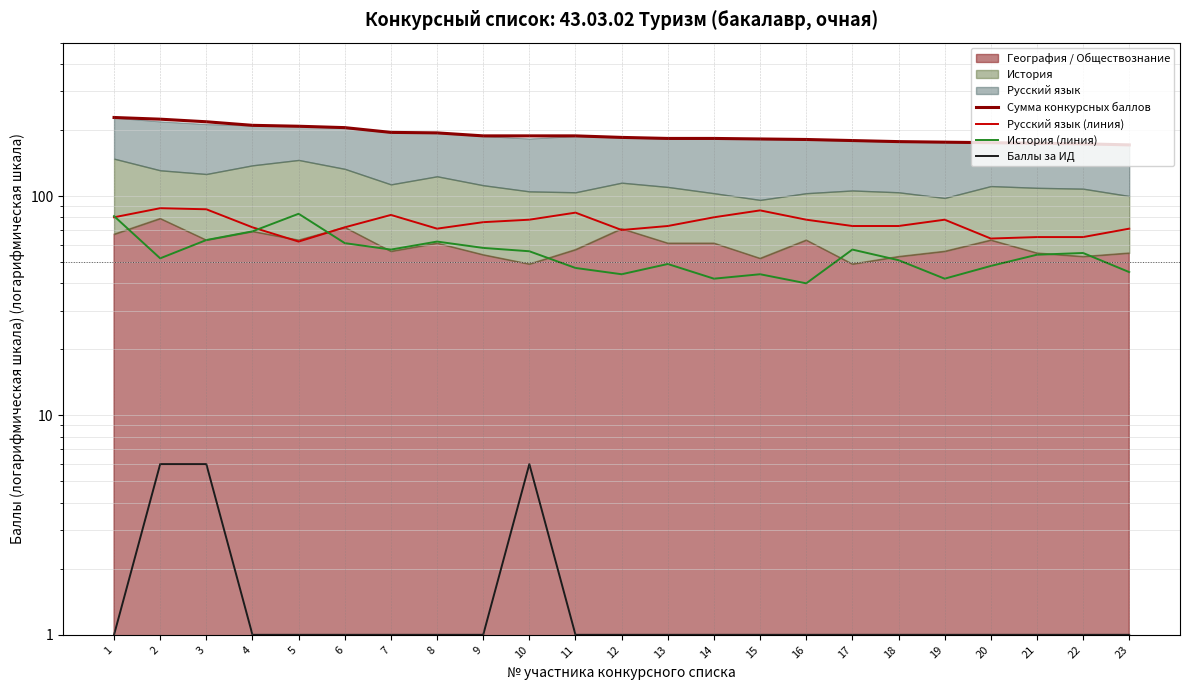

What is the approximate value of Русский язык (линия) at 10, to the nearest 10?

80